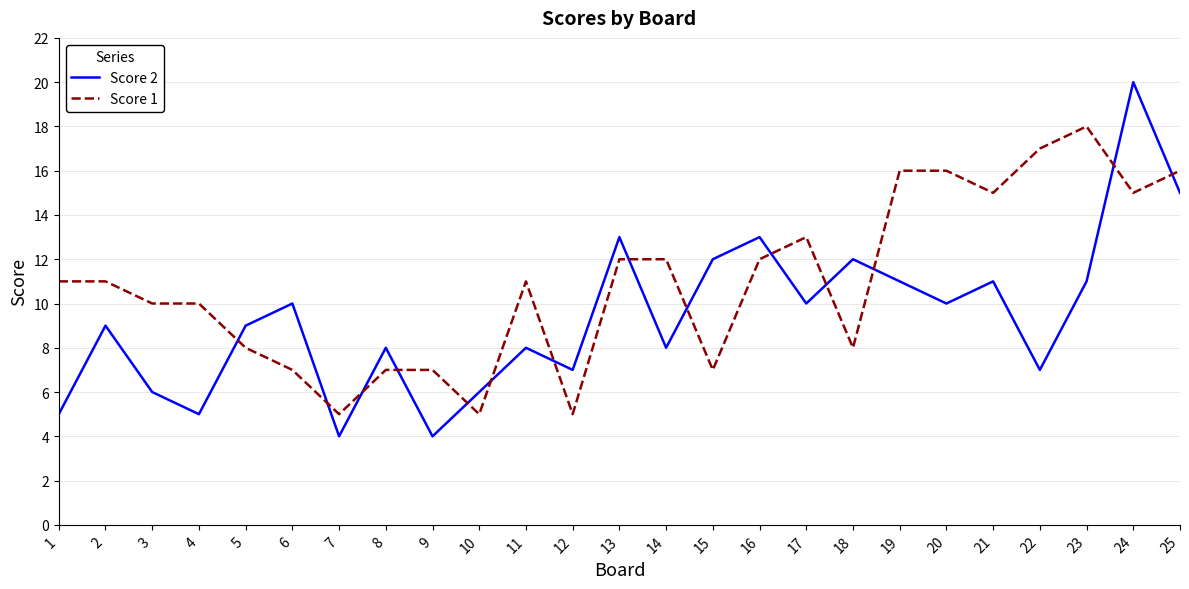

Reading left to right, list all the values displayed in this chart.

Score 2: 1=5	2=9	3=6	4=5	5=9	6=10	7=4	8=8	9=4	10=6	11=8	12=7	13=13	14=8	15=12	16=13	17=10	18=12	19=11	20=10	21=11	22=7	23=11	24=20	25=15
Score 1: 1=11	2=11	3=10	4=10	5=8	6=7	7=5	8=7	9=7	10=5	11=11	12=5	13=12	14=12	15=7	16=12	17=13	18=8	19=16	20=16	21=15	22=17	23=18	24=15	25=16